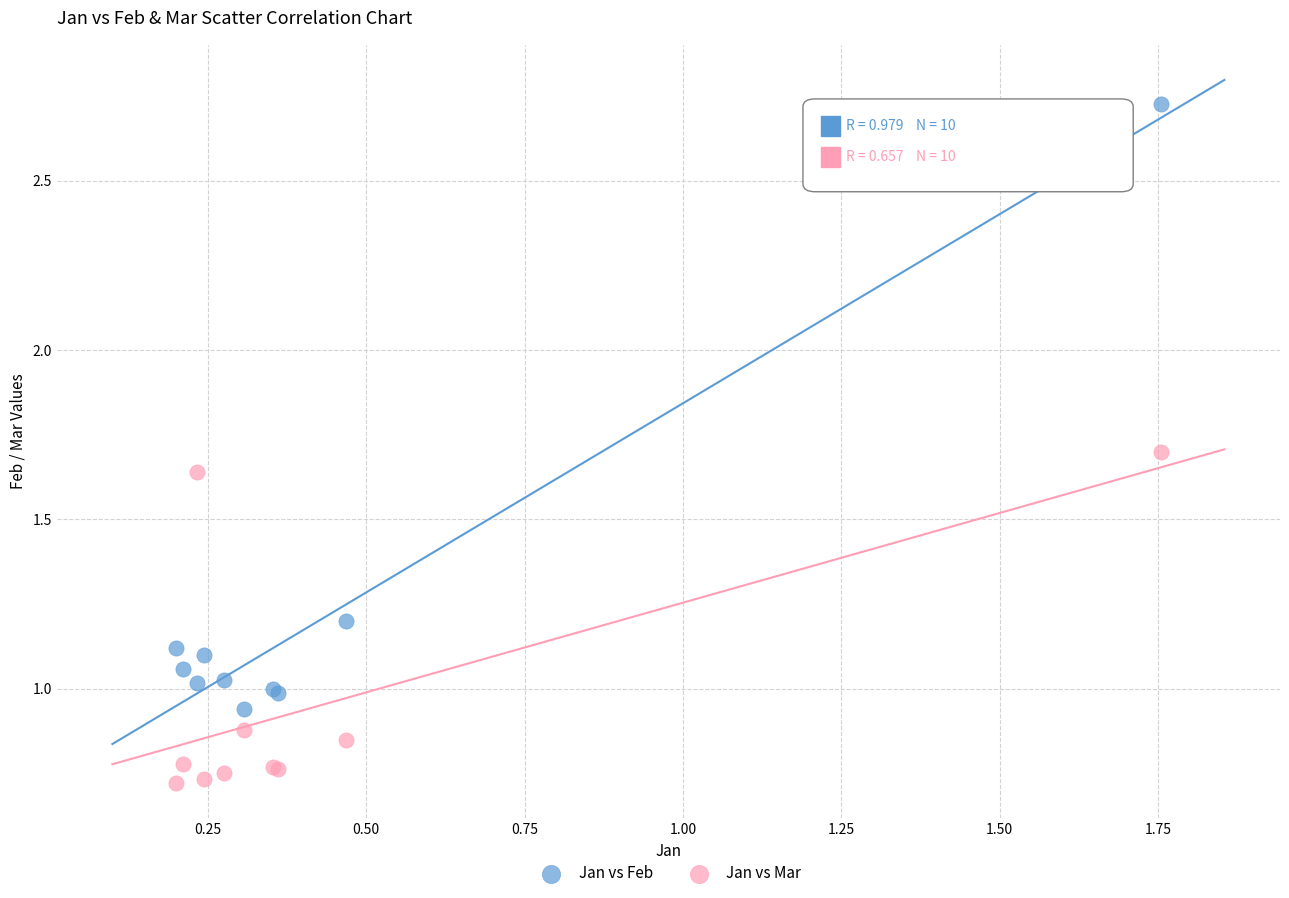

Which series contains the lowest Y value?

Jan vs Mar